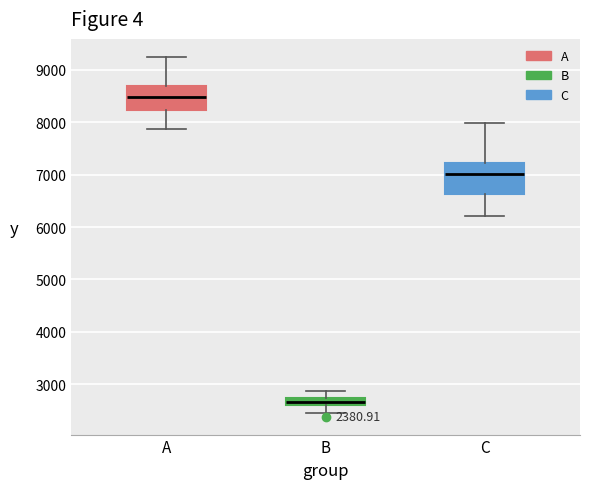

Comparing the boxes themselves (not the whiskers), which one is the tallest?

C